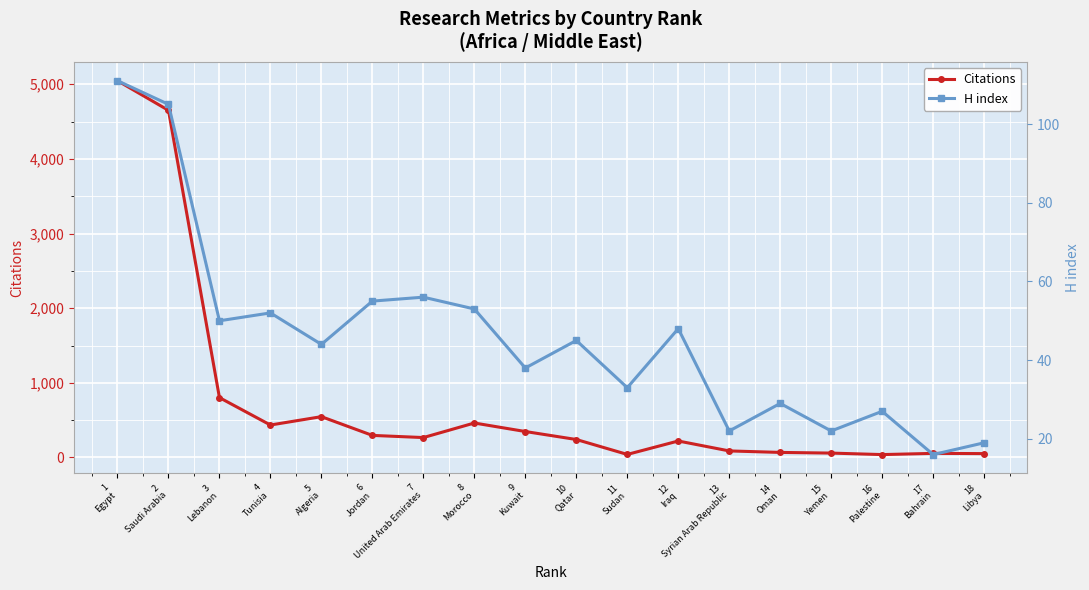

True or false: Citations has more than 0 points higher than both neighbors.

True